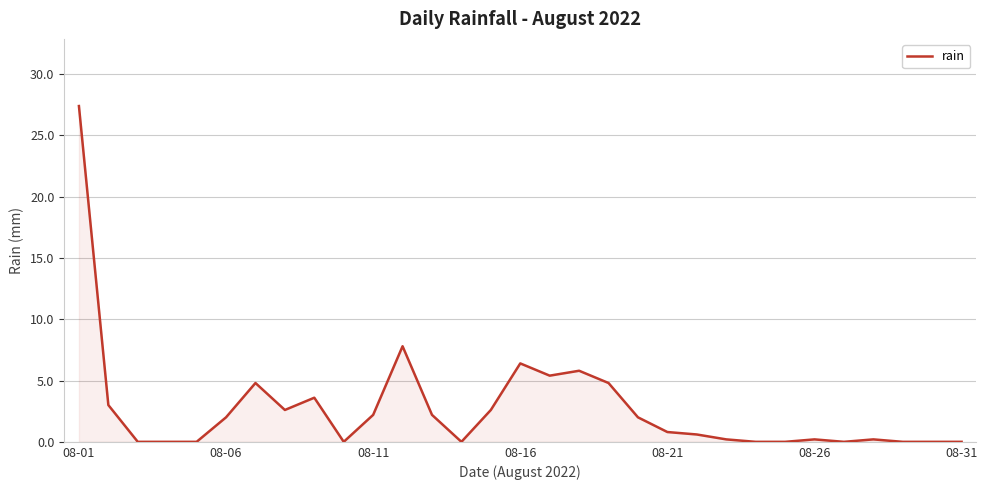

What is the difference between the maximum and minimum values?

27.4